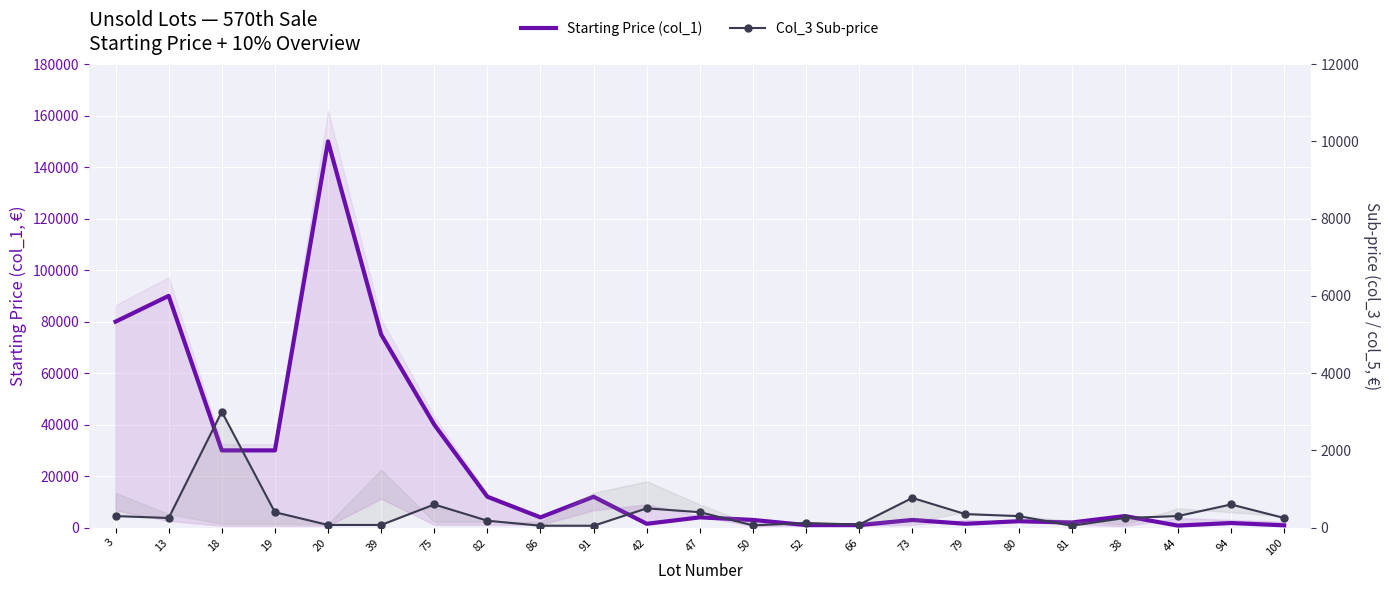

At which category does Col_3 Sub-price reach its first local peak?

18